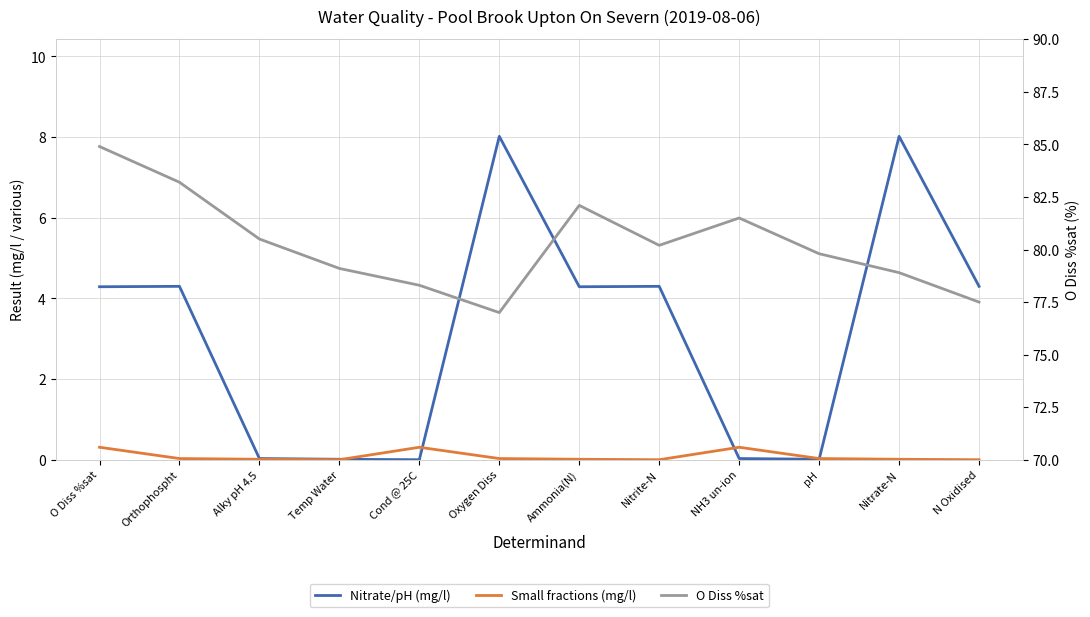

Which series has the largest range (max minus min)?

Nitrate/pH (mg/l)